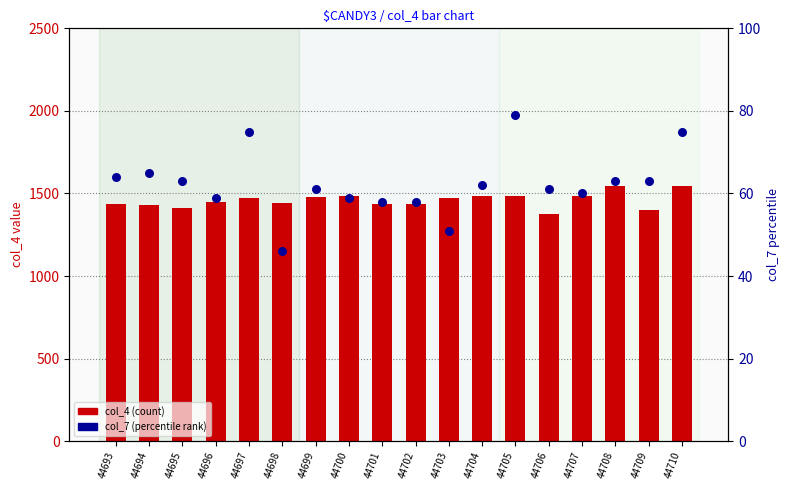

At how many categories does at least one series exceed 972?

18